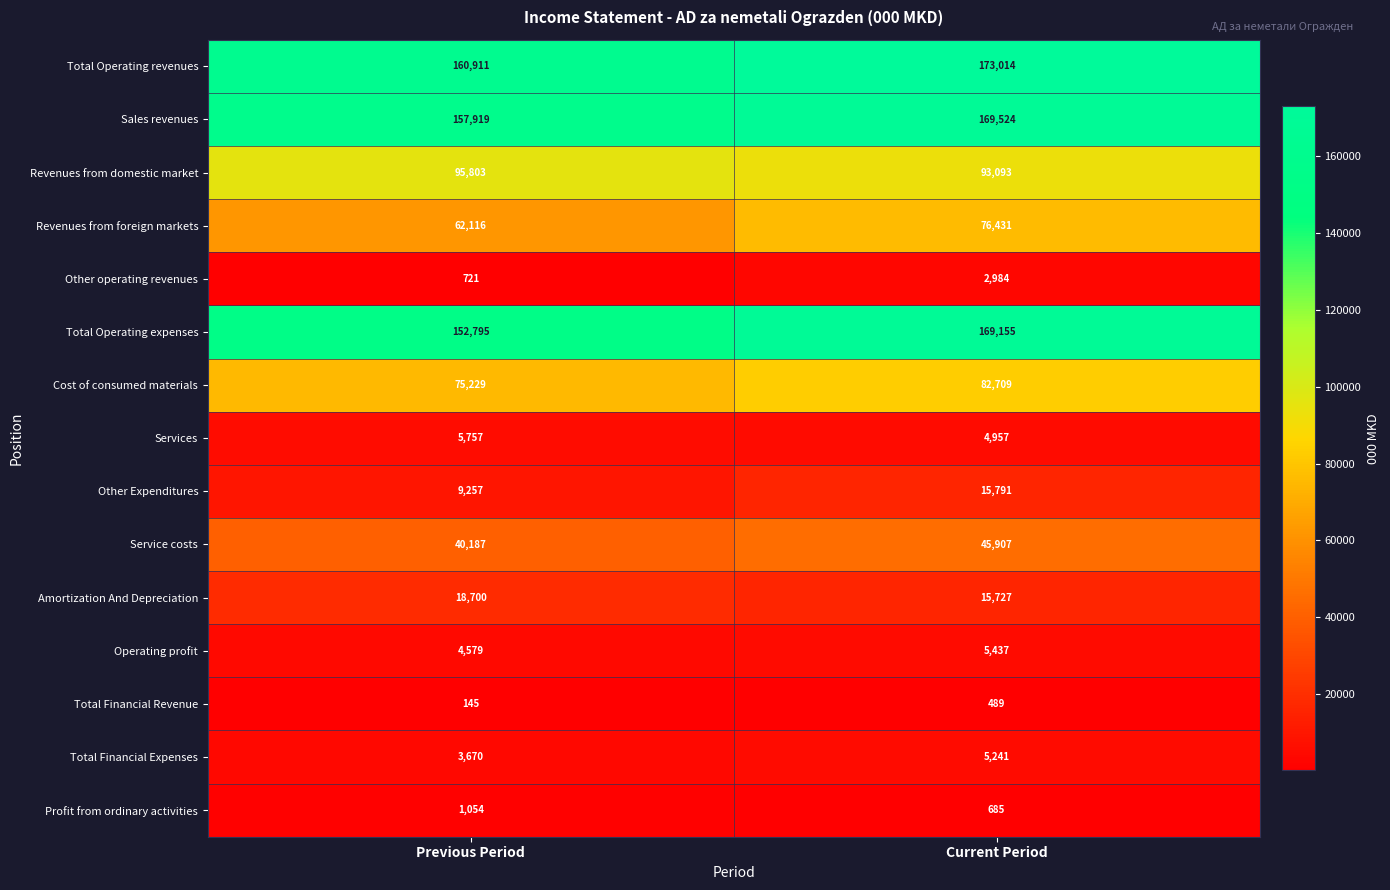

Is it true that Total Financial Revenue equals 145 at Previous Period?

True